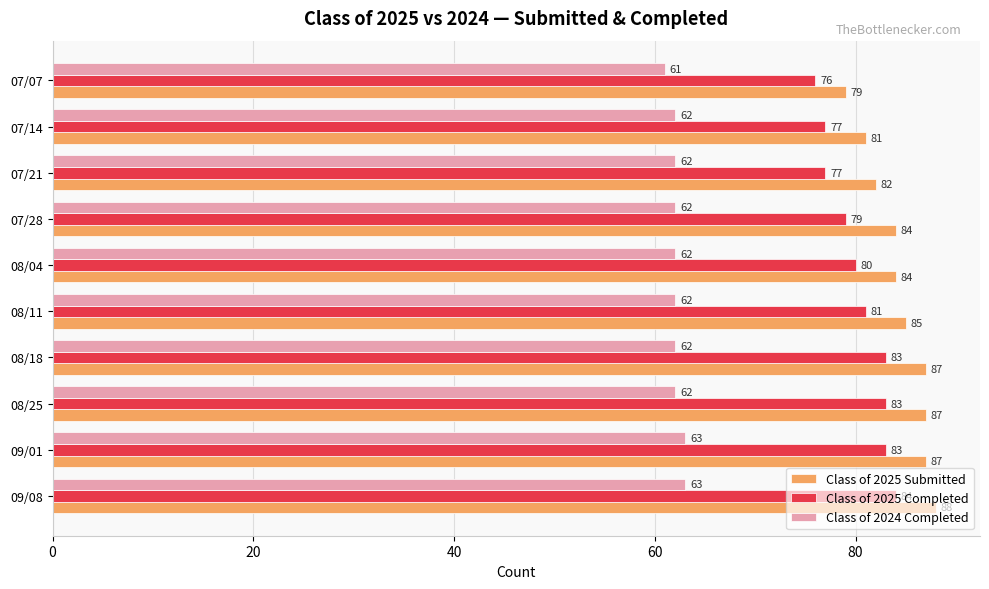

Rank the series by their maximum value, from lowest to highest.

Class of 2024 Completed, Class of 2025 Completed, Class of 2025 Submitted